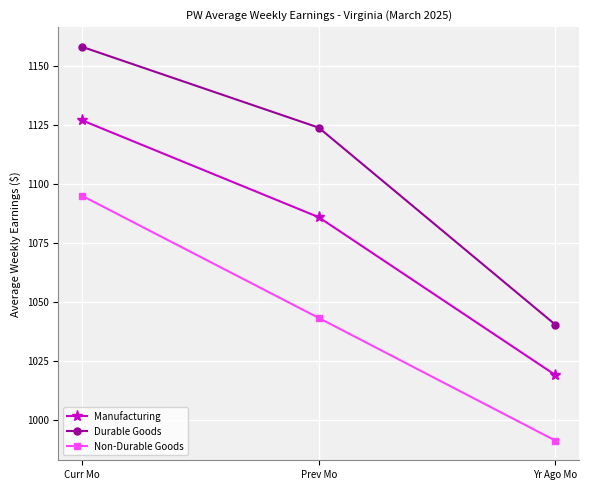

Which series has the largest total across all categories?

Durable Goods